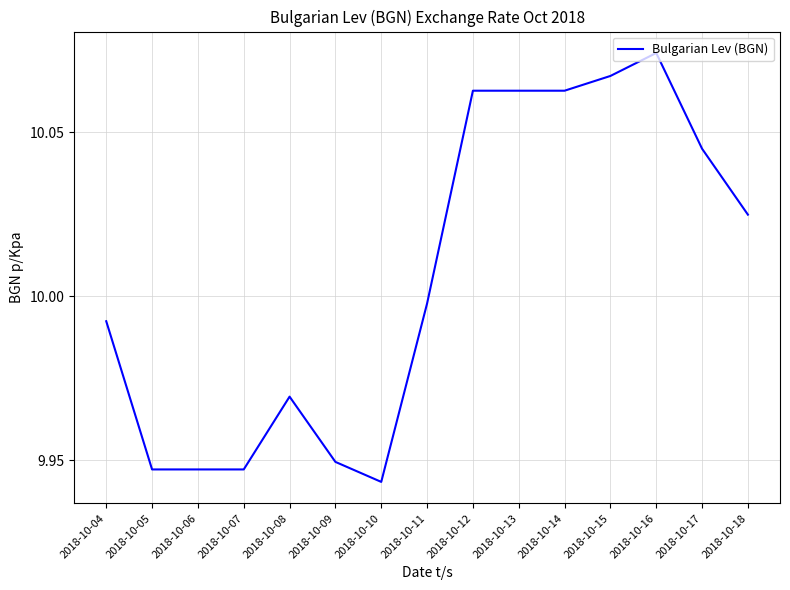

Is this an area chart (filled region under the line)?

No